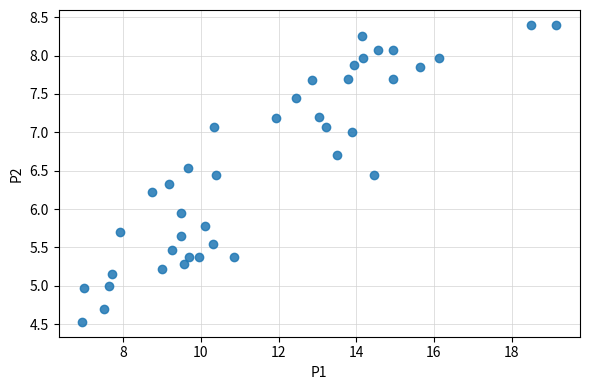

What is the range of X values (max minus min)?

12.2